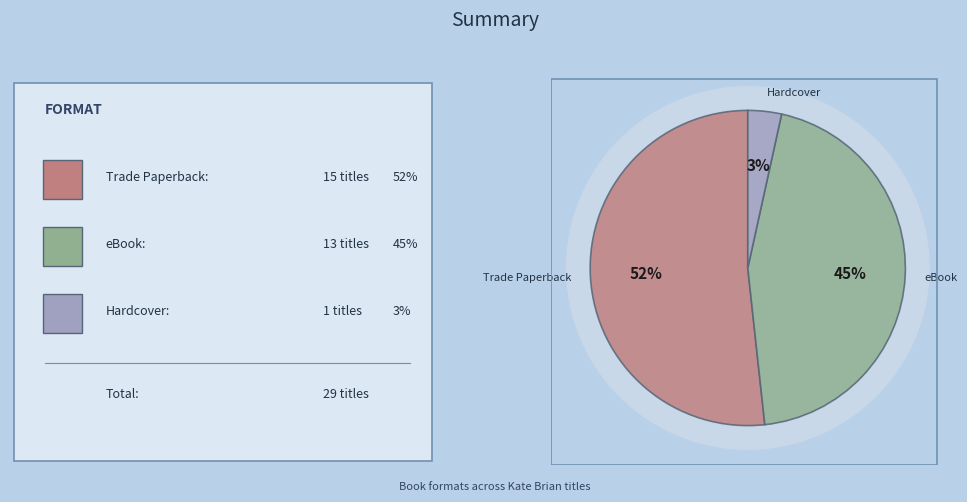

To the nearest percent, what is the difference between the Hardcover and eBook slice percentages?

41%